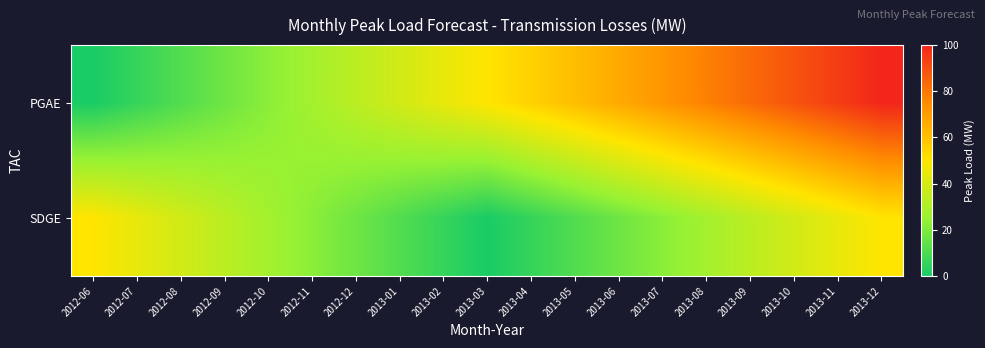

Rank the series by their maximum value, from highest to lowest.

PGAE, SDGE